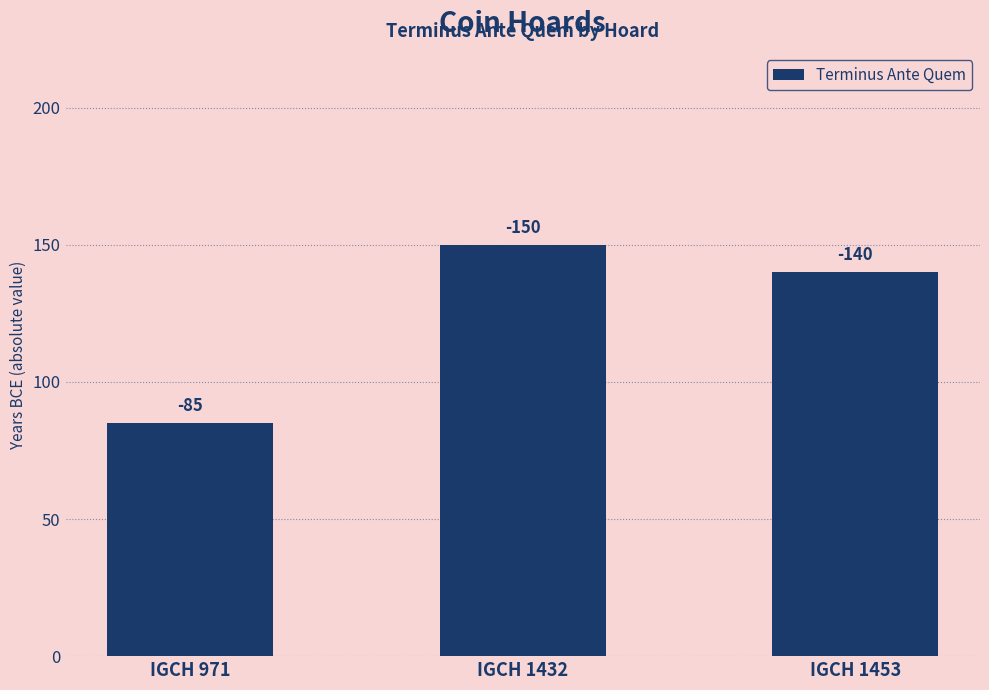

What is the change in value from IGCH 971 to IGCH 1453?

+55